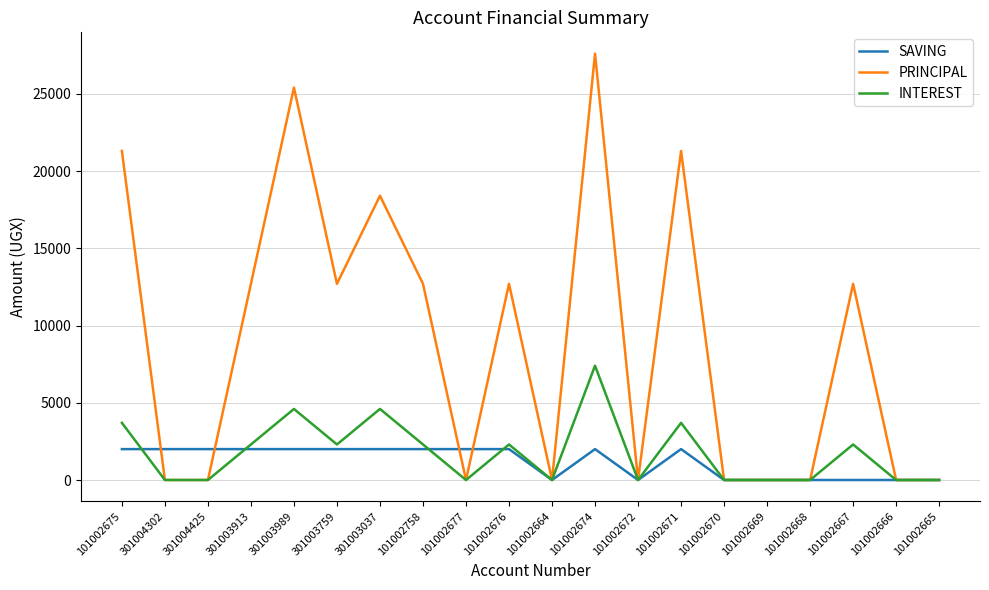

Does the chart have visible grid lines?

Yes